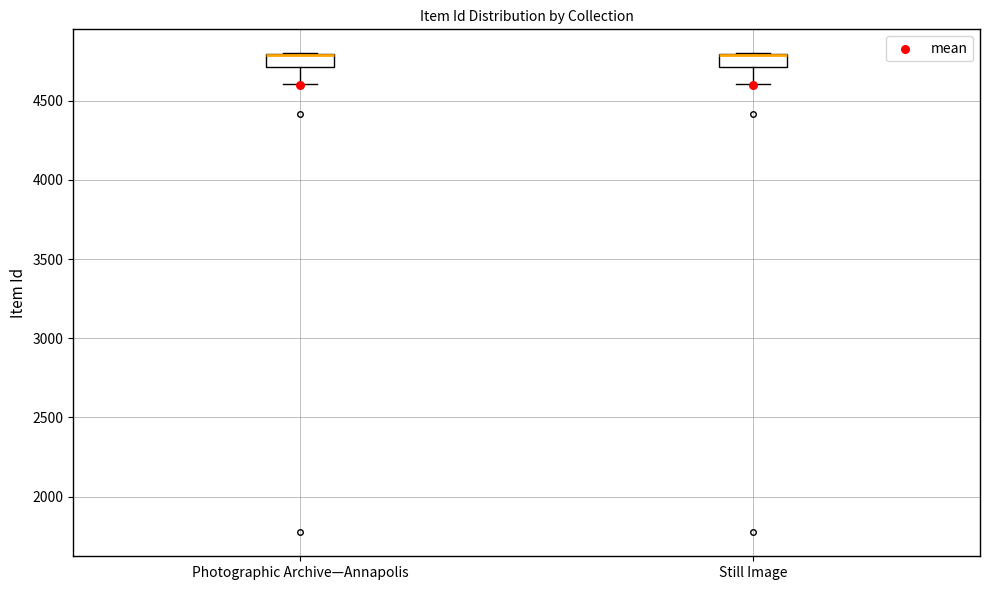

Reading left to right, read every box against the y-axis: the position of its median line, the range the box covers, and the ends of its whiskers. The values are not printed on the chart, so give them approximately, as read against the axis.

Photographic Archive—Annapolis: median 4800 (drawn on the box's upper edge), box 4700 to 4800, whiskers 4600 to 4800
Still Image: median 4800 (drawn on the box's upper edge), box 4700 to 4800, whiskers 4600 to 4800